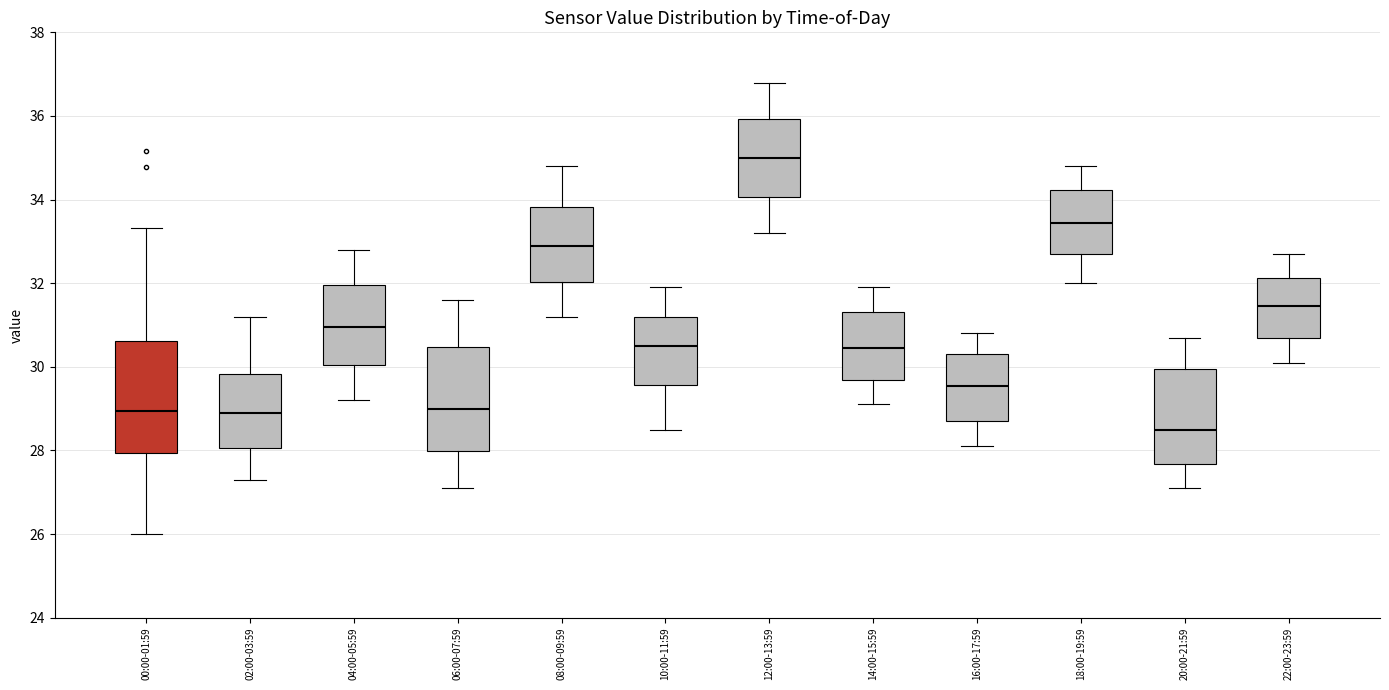

Reading left to right, transcribe this box plot: for each box, give where its median line is, the range the box spans, and where its two whiskers end, as read against the y-axis. The values are not printed on the chart, so give them approximately, as read against the axis.

00:00-01:59: median 29.0, box 28.0 to 30.6, whiskers 26.0 to 33.4
02:00-03:59: median 29.0, box 28.0 to 29.8, whiskers 27.4 to 31.2
04:00-05:59: median 31.0, box 30.0 to 32.0, whiskers 29.2 to 32.8
06:00-07:59: median 29.0, box 28.0 to 30.4, whiskers 27.2 to 31.6
08:00-09:59: median 33.0, box 32.0 to 33.8, whiskers 31.2 to 34.8
10:00-11:59: median 30.6, box 29.6 to 31.2, whiskers 28.6 to 32.0
12:00-13:59: median 35.0, box 34.0 to 36.0, whiskers 33.2 to 36.8
14:00-15:59: median 30.4, box 29.6 to 31.4, whiskers 29.2 to 32.0
16:00-17:59: median 29.6, box 28.8 to 30.4, whiskers 28.2 to 30.8
18:00-19:59: median 33.4, box 32.8 to 34.2, whiskers 32.0 to 34.8
20:00-21:59: median 28.6, box 27.6 to 30.0, whiskers 27.2 to 30.8
22:00-23:59: median 31.4, box 30.8 to 32.2, whiskers 30.2 to 32.8